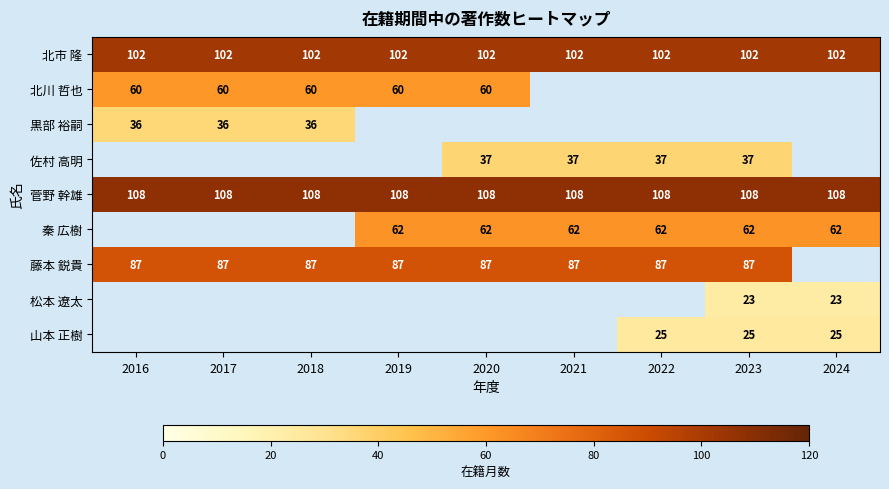

The value of 菅野 幹雄 at 2016 is 108. True or false?

True